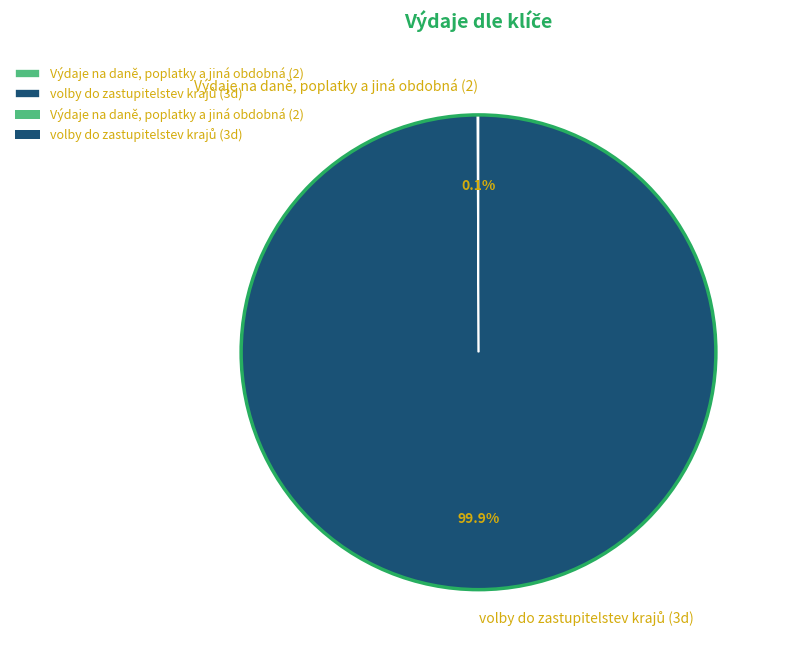

Is there a majority slice in this chart?

Yes